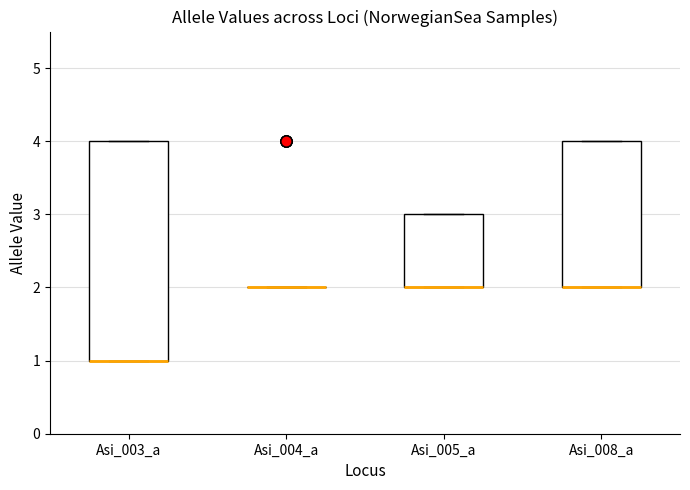

Which box is the tallest, from its lower edge to its upper edge?

Asi_003_a